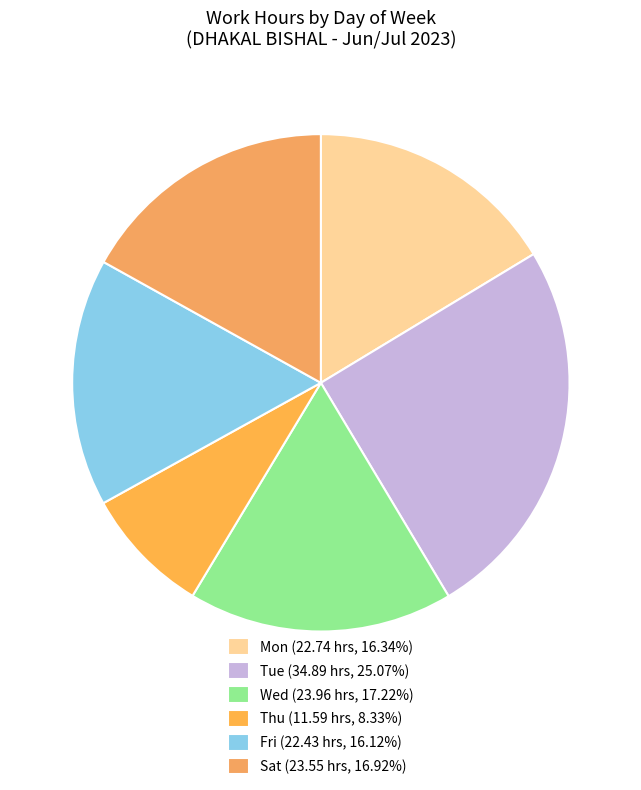

How many segments does this pie chart have?

6